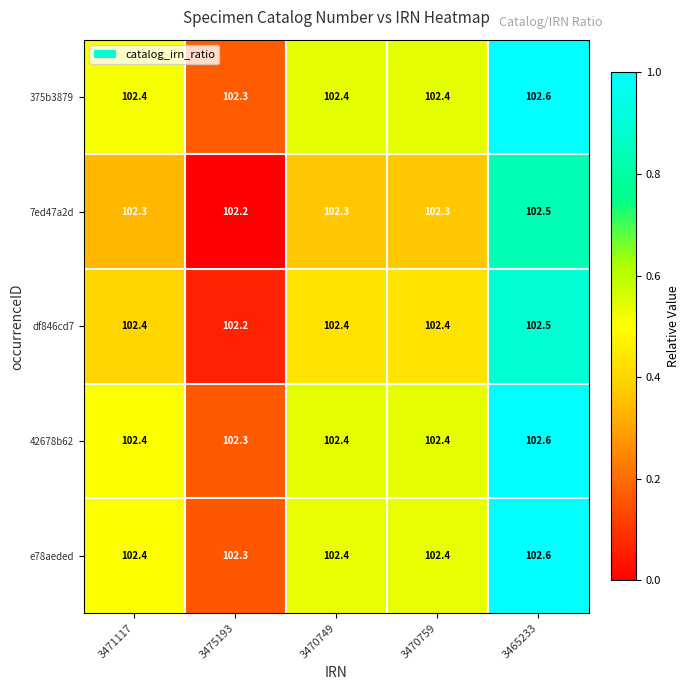

Reading right to left, what are all the values shown in this chart?

375b3879: 3465233=102.6	3470759=102.4	3470749=102.4	3475193=102.3	3471117=102.4
7ed47a2d: 3465233=102.5	3470759=102.3	3470749=102.3	3475193=102.2	3471117=102.3
df846cd7: 3465233=102.5	3470759=102.4	3470749=102.4	3475193=102.2	3471117=102.4
42678b62: 3465233=102.6	3470759=102.4	3470749=102.4	3475193=102.3	3471117=102.4
e78aeded: 3465233=102.6	3470759=102.4	3470749=102.4	3475193=102.3	3471117=102.4